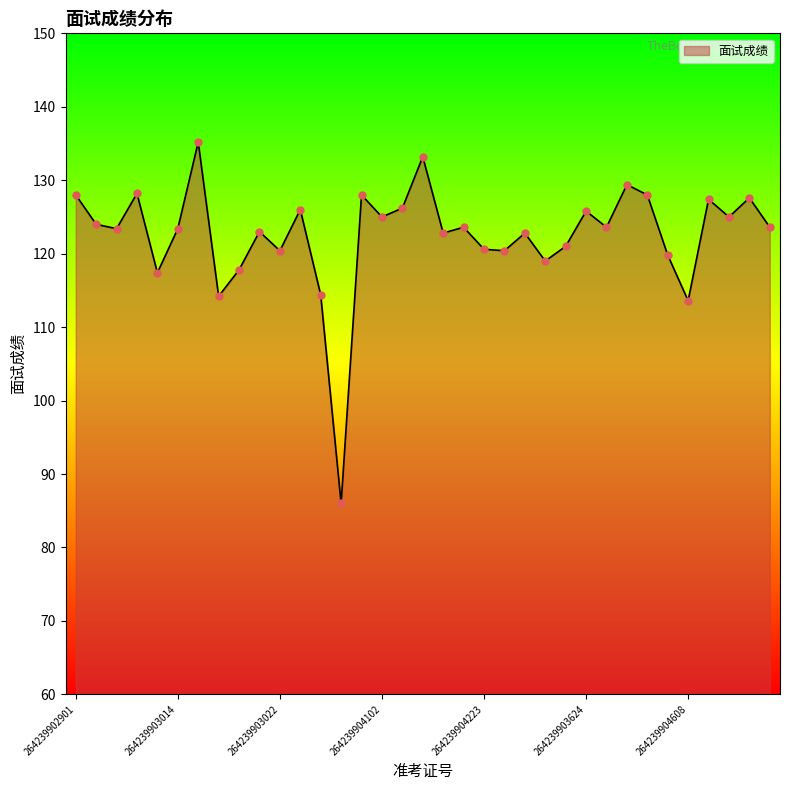

What is the smallest value displayed?

86.0